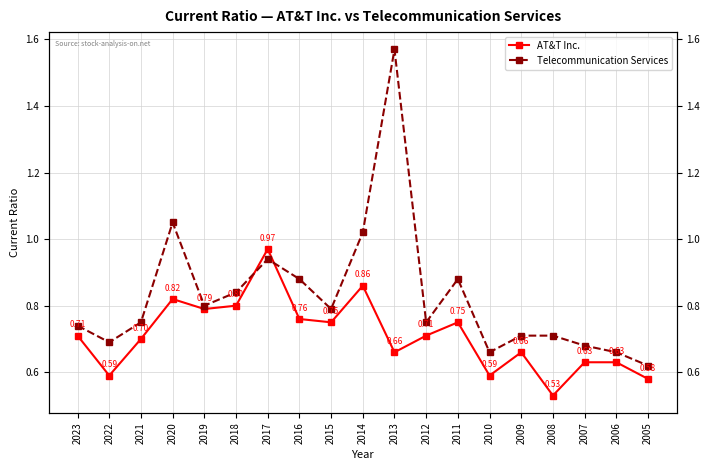

Which series changed the most between 2015 and 2011?

Telecommunication Services